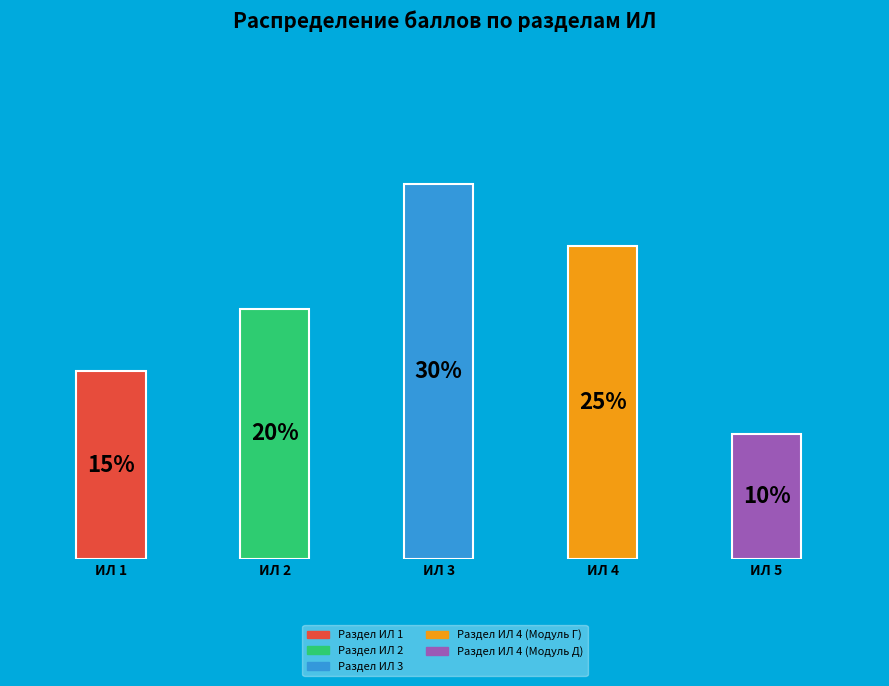

Is it true that Раздел ИЛ 4 (Модуль Г) is 25% of the pie?

True